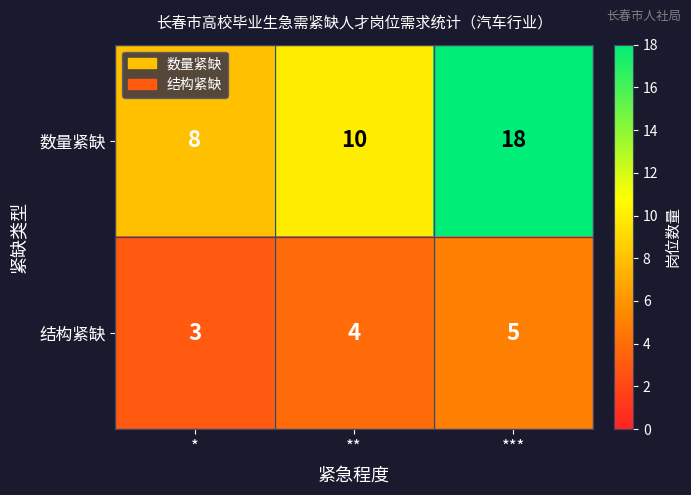

True or false: 数量紧缺 has a value of 10 at **.

True